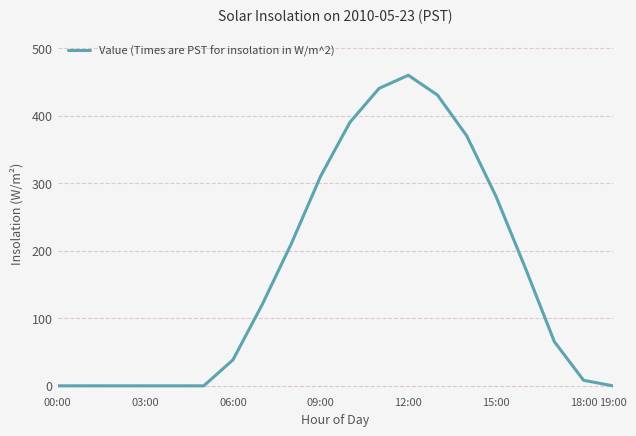

What is the difference between the maximum and minimum values?

460.1